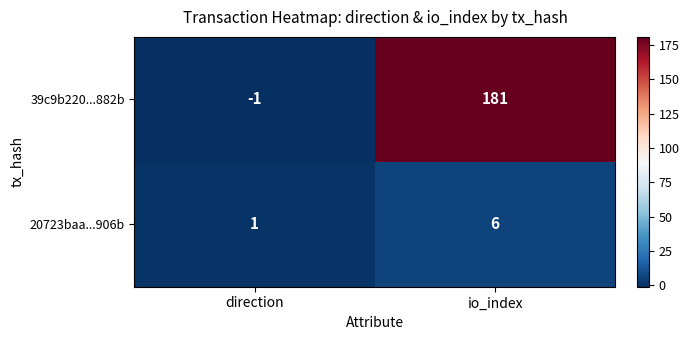

At which label is 20723baa...906b closest to 3?

direction